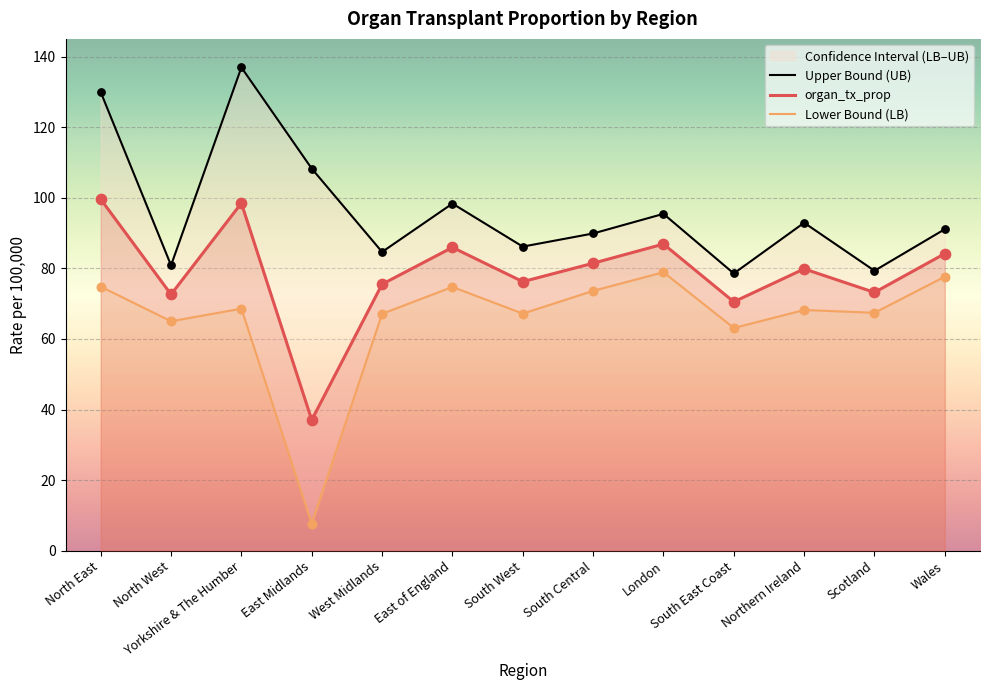

What is the total value across all series at East Midlands?

153.0